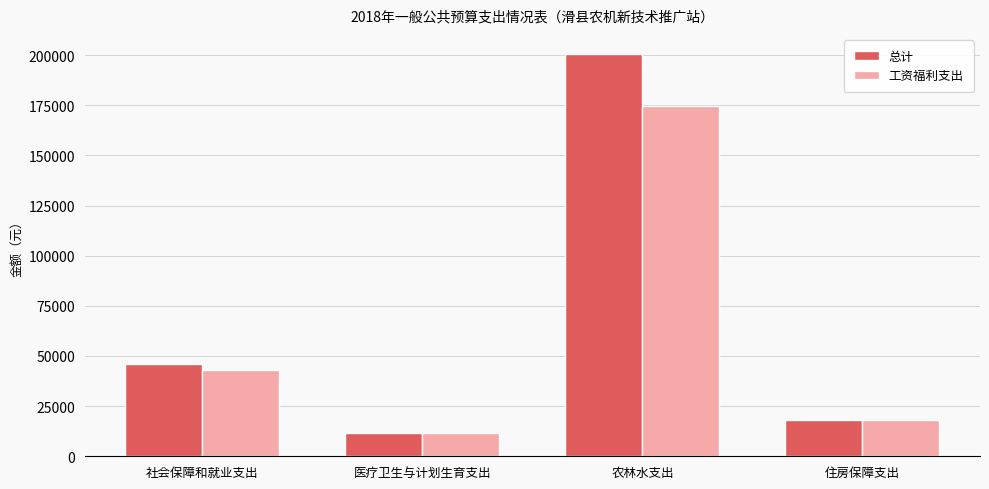

What is the total value across all series at 农林水支出?

374950.0